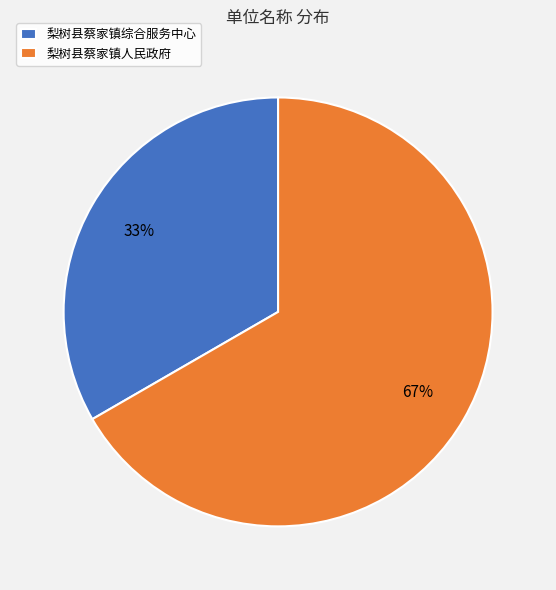

To the nearest percent, what percentage of the pie is 梨树县蔡家镇人民政府?

67%